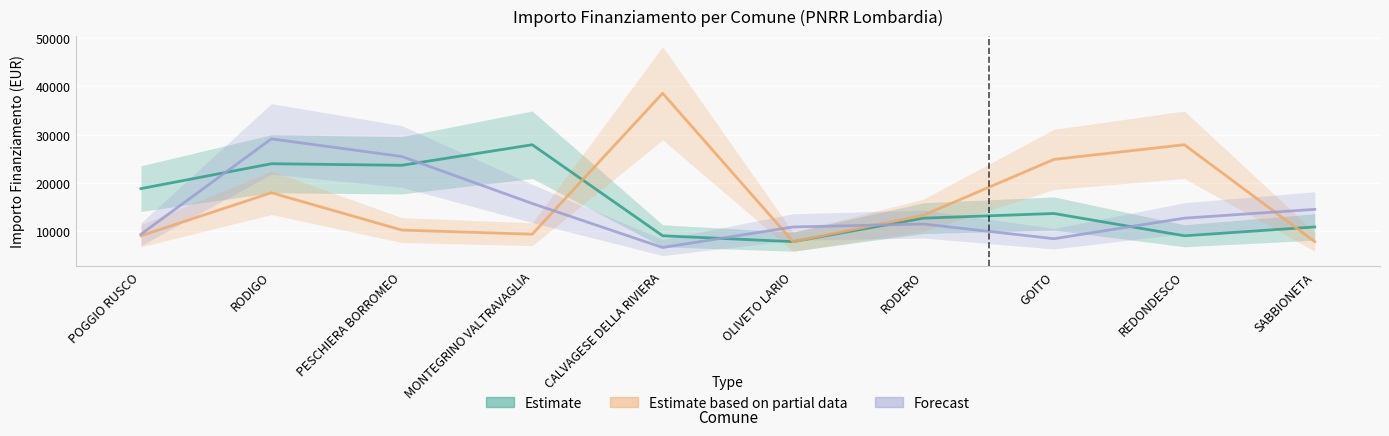

At which label does Estimate first exceed 13712?

POGGIO RUSCO